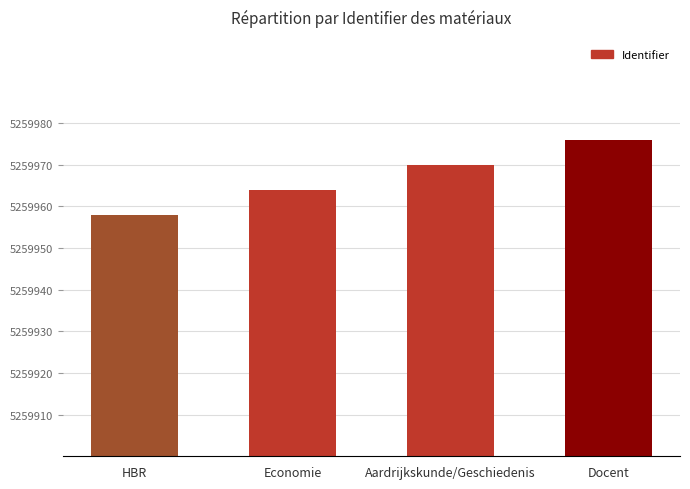

What is the difference between the second highest and second lowest values?

6